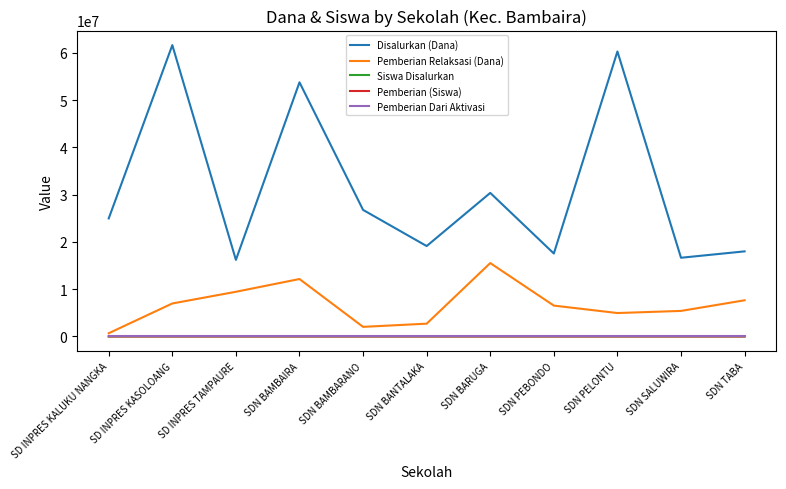

True or false: Disalurkan (Dana) and Siswa Disalurkan cross at least once.

False